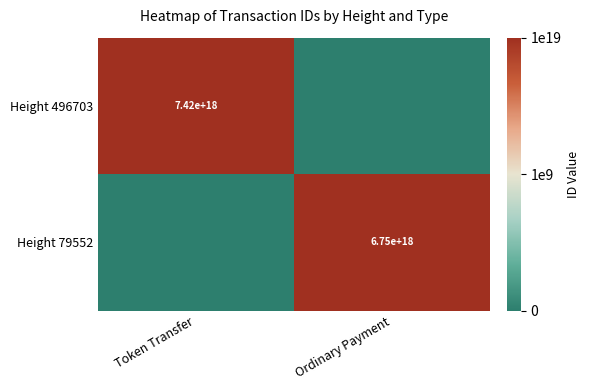

Is it true that Height 496703 equals 10476616445576280064 at Token Transfer?

False